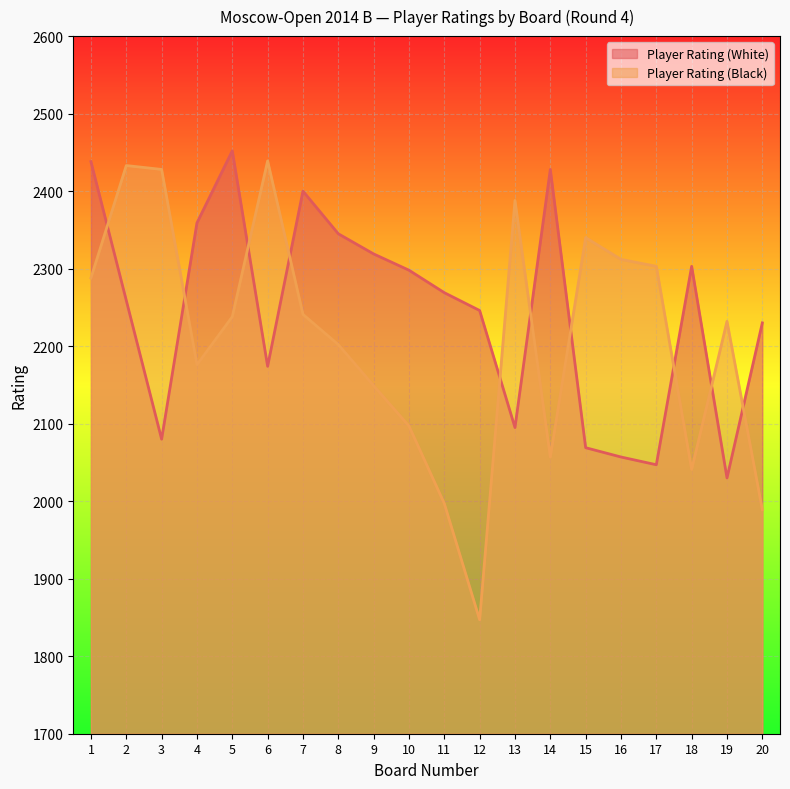

How many series are shown in this chart?

2